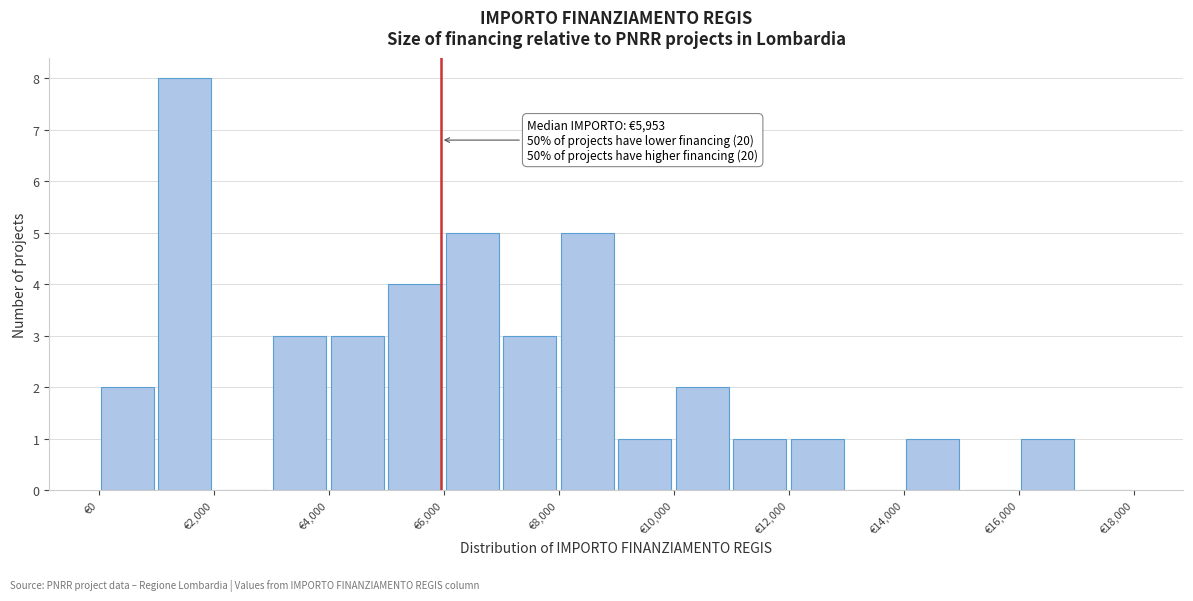

Which range on the x-axis has the tallest bar?

1000 to 2000